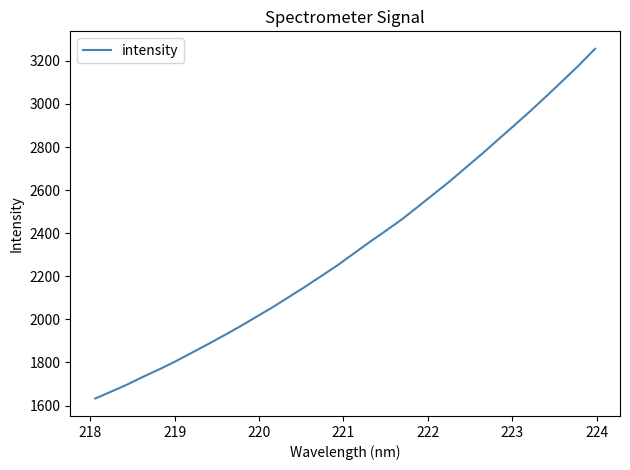

What is the smallest value displayed?

1632.8